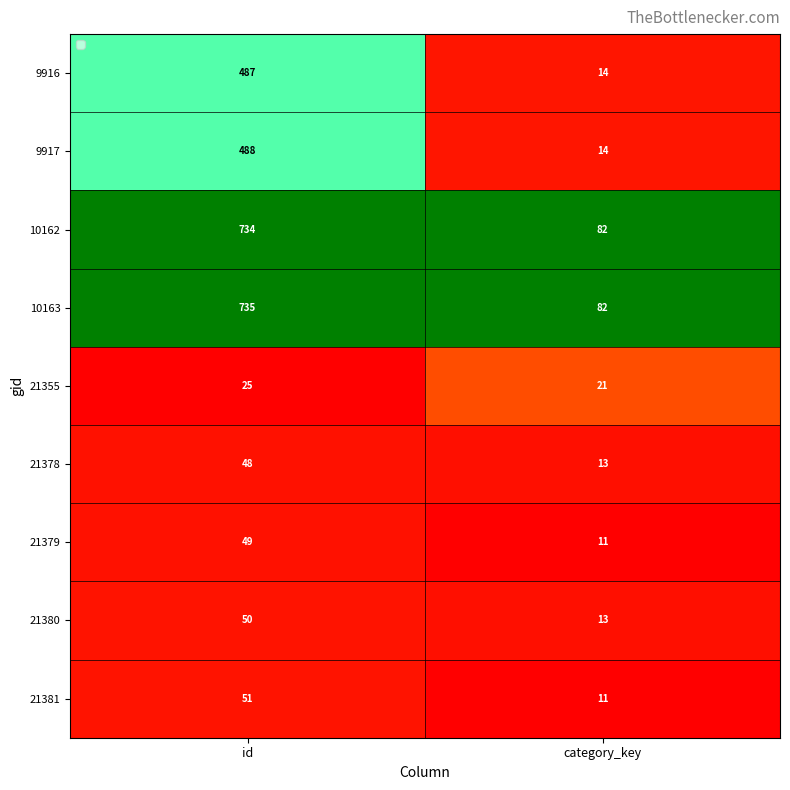

Rank the categories by 10163 value from lowest to highest.

category_key, id